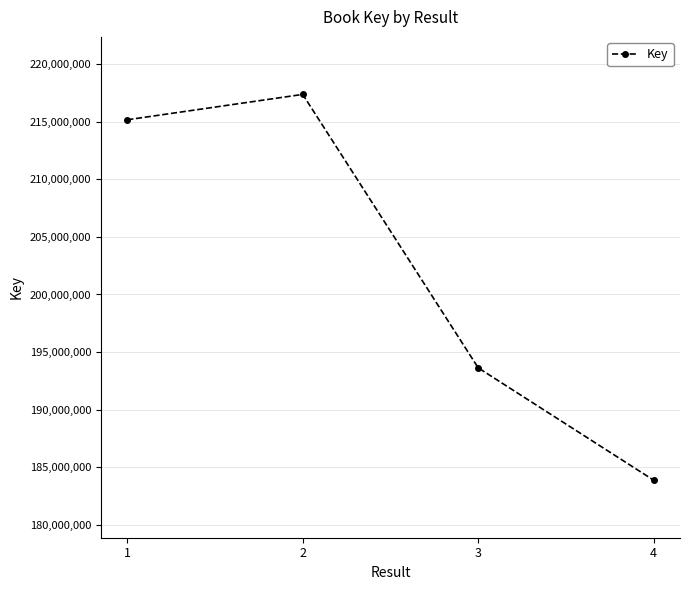

Reading left to right, transcribe all the data shown in this chart.

215188088	217395793	193622296	183852303